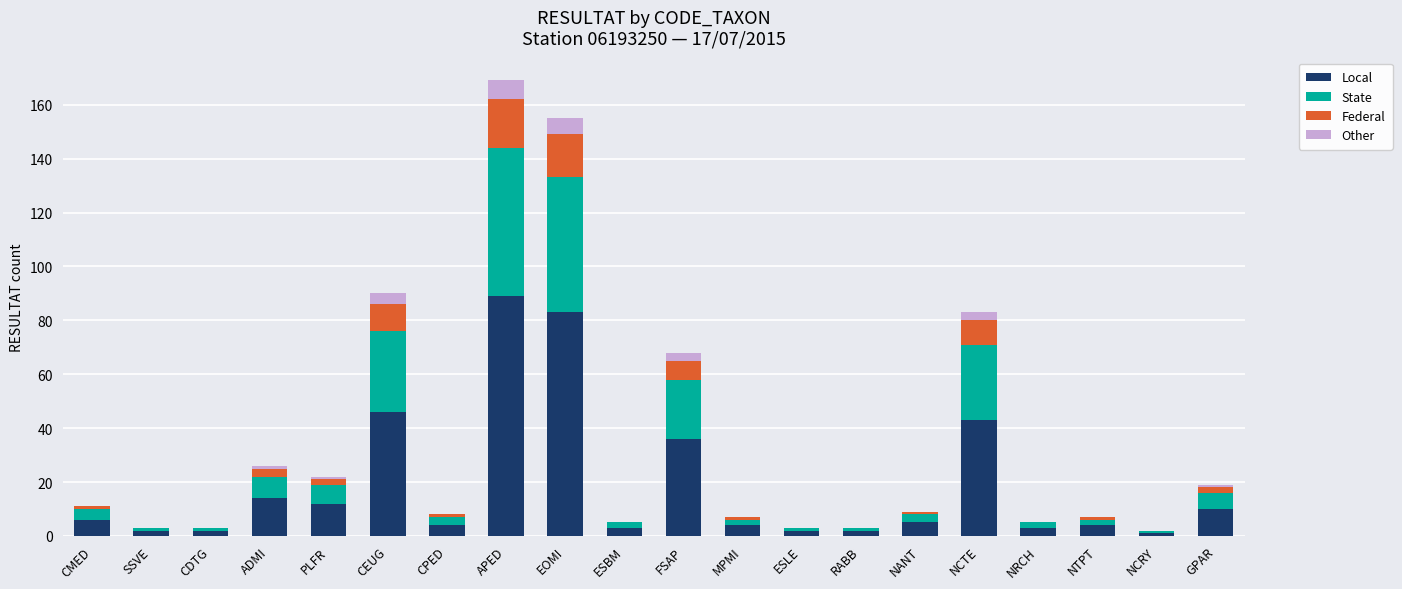

Is it true that Other equals 0 at NTPT?

True